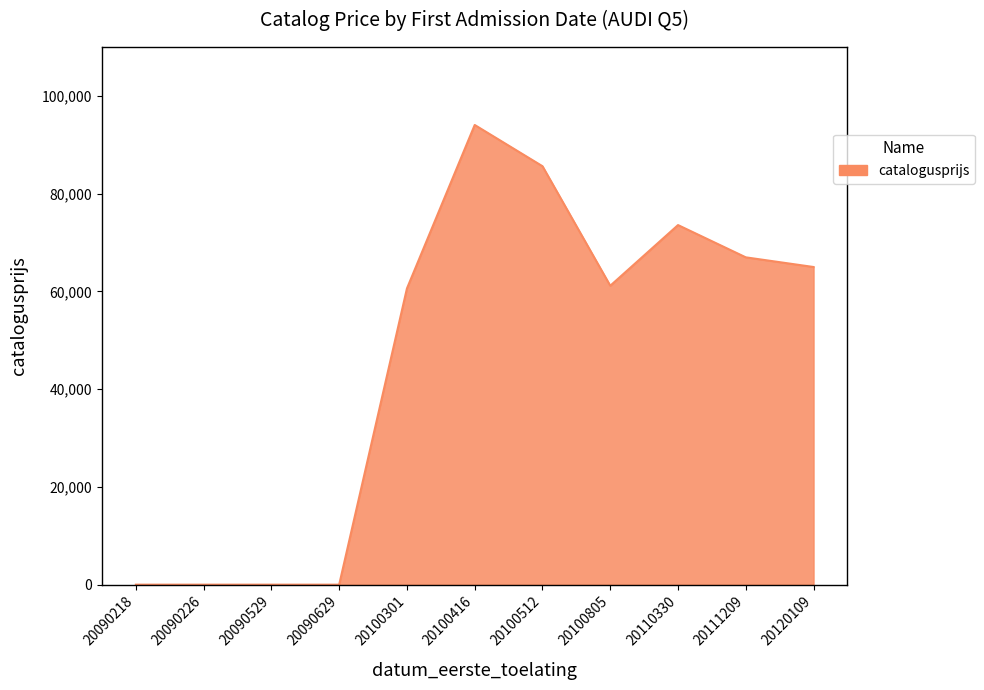

Read the value at 20111209.

66964